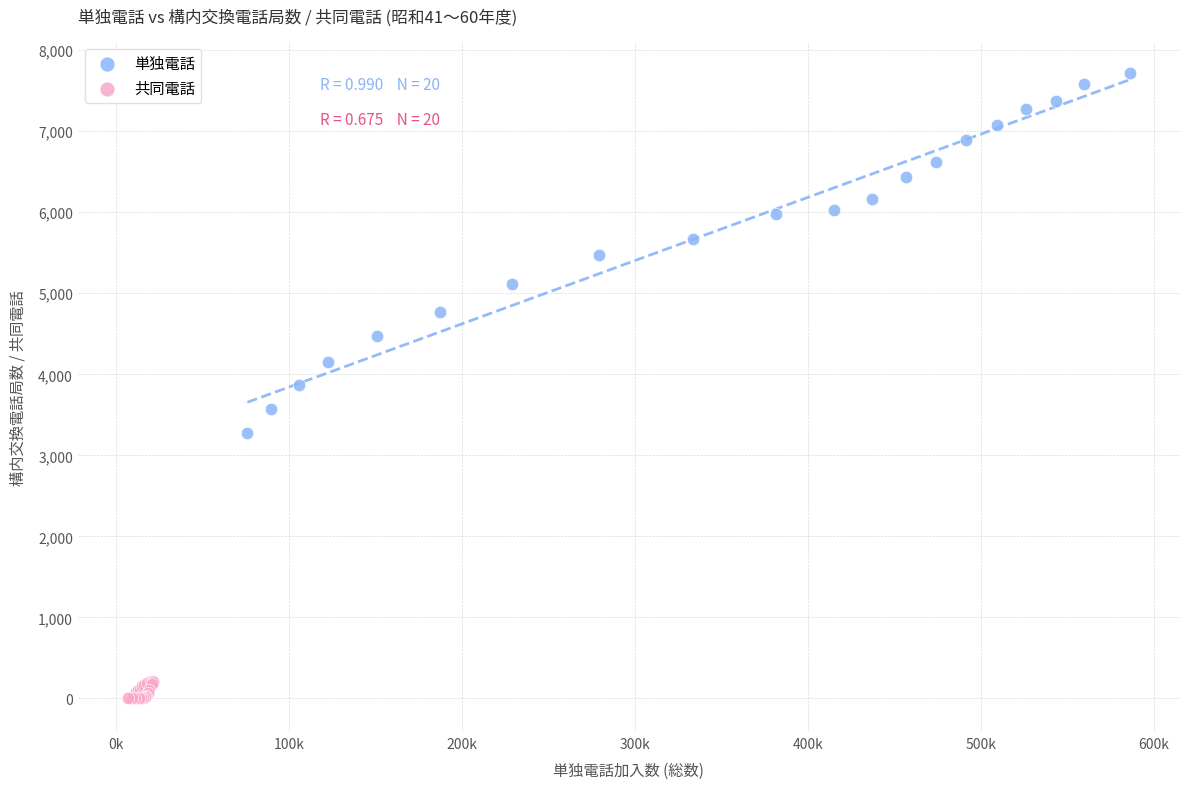

Which series reaches the minimum Y coordinate?

共同電話